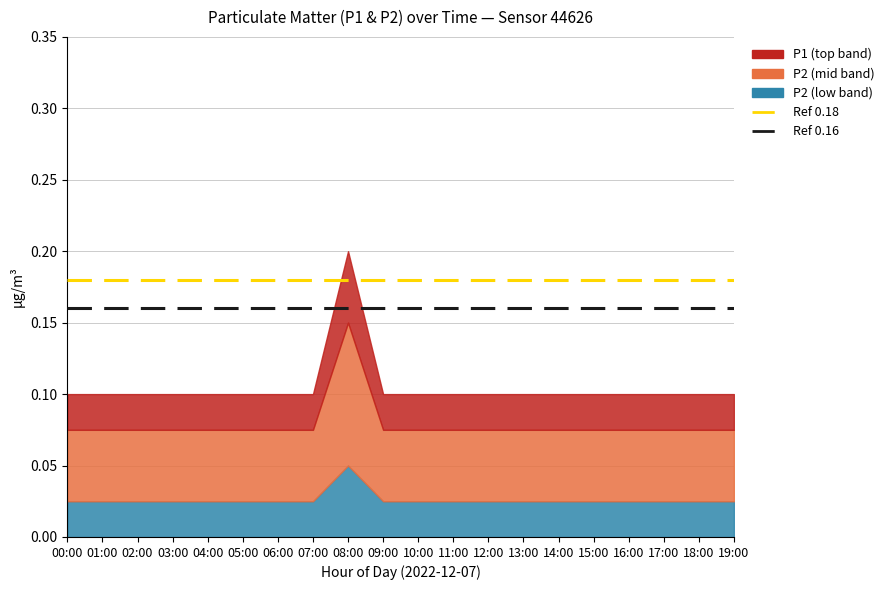

What is the average value of the Ref line 0.18 series?

0.2